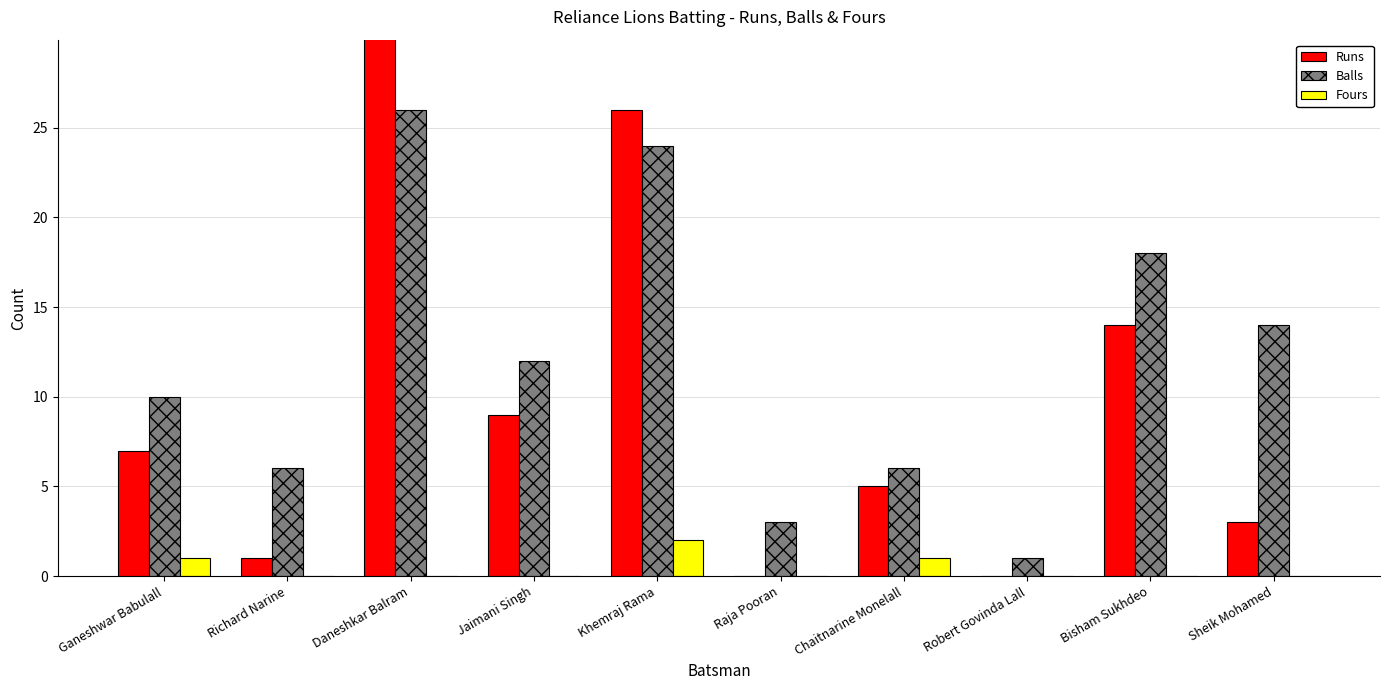

Is it true that Fours equals 2 at Khemraj Rama?

True